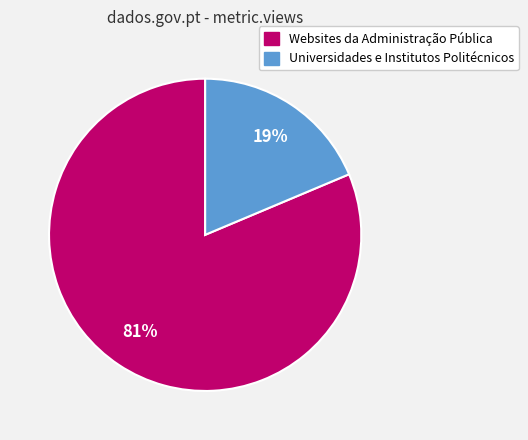

How many slices are in this pie chart?

2